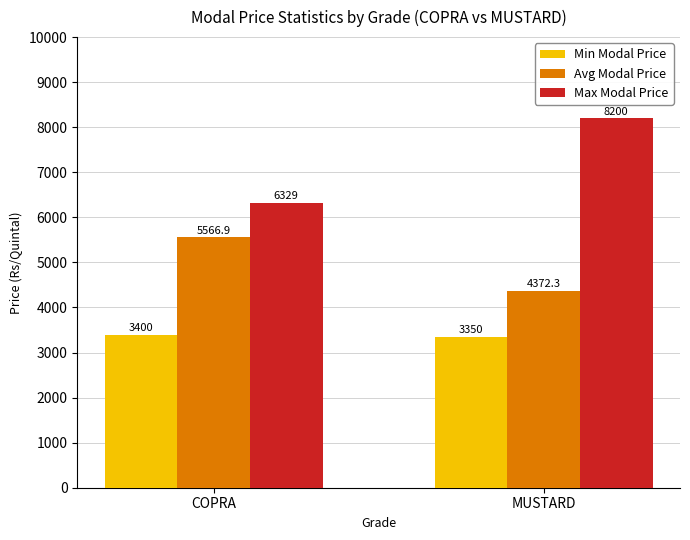

At which label does Max Modal Price reach its peak?

MUSTARD